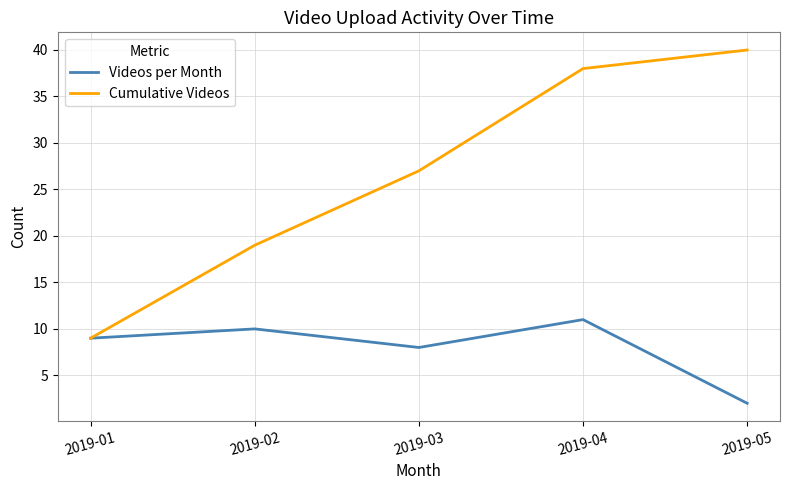

What is the difference between the maximum and second lowest values in the Cumulative Videos series?

21